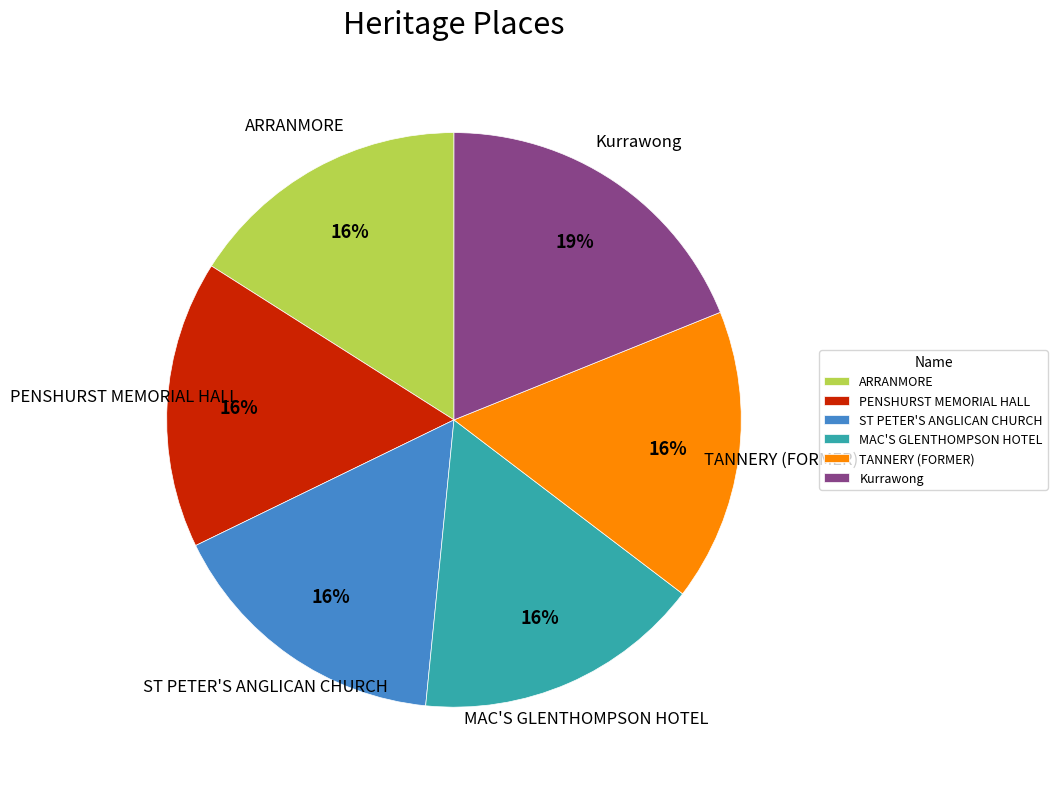

Which category has the biggest portion of the pie?

Kurrawong